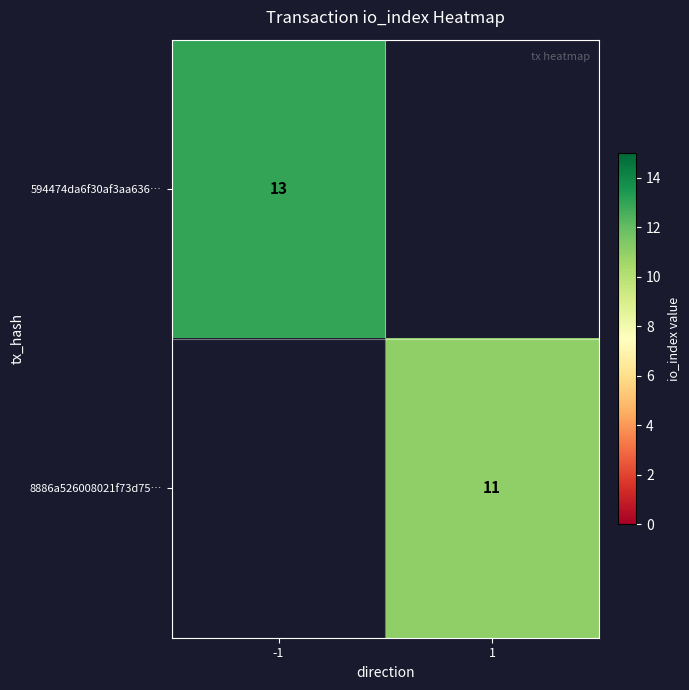

How many series are shown in this chart?

2